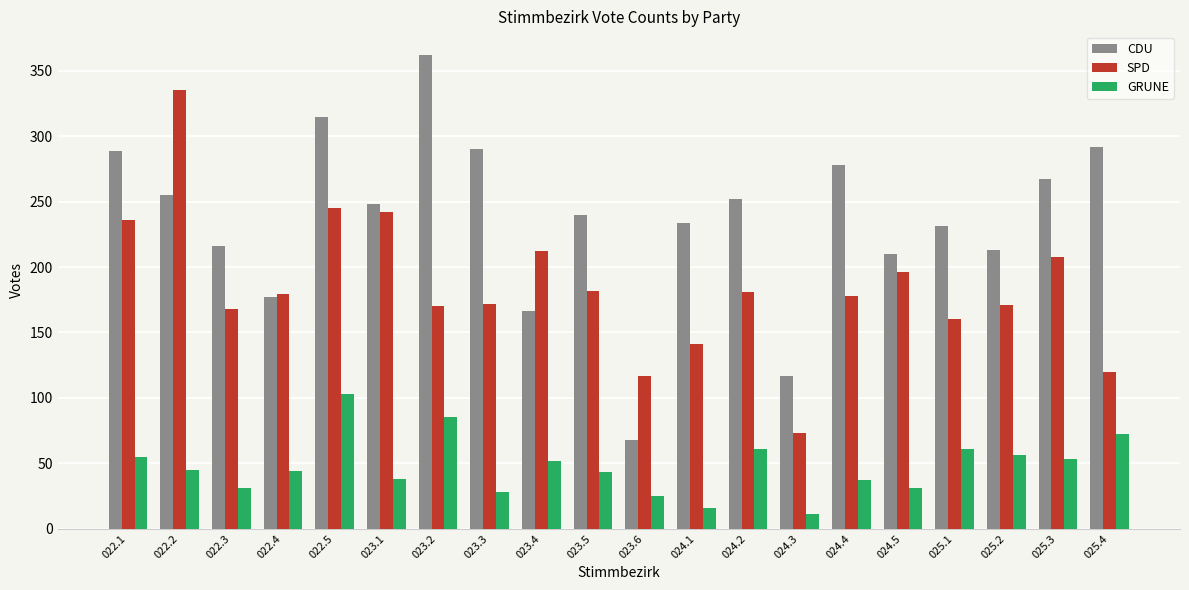

At 025.3, list the series in order from smallest to largest.

GRUNE, SPD, CDU